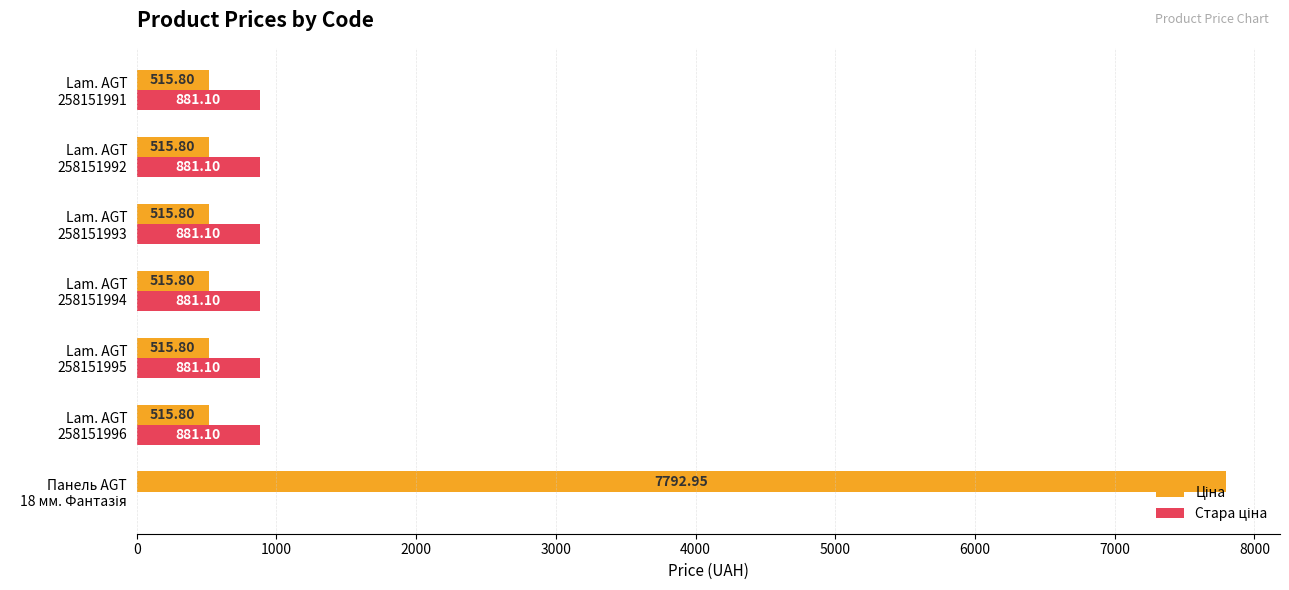

Count the number of data series in this chart.

2